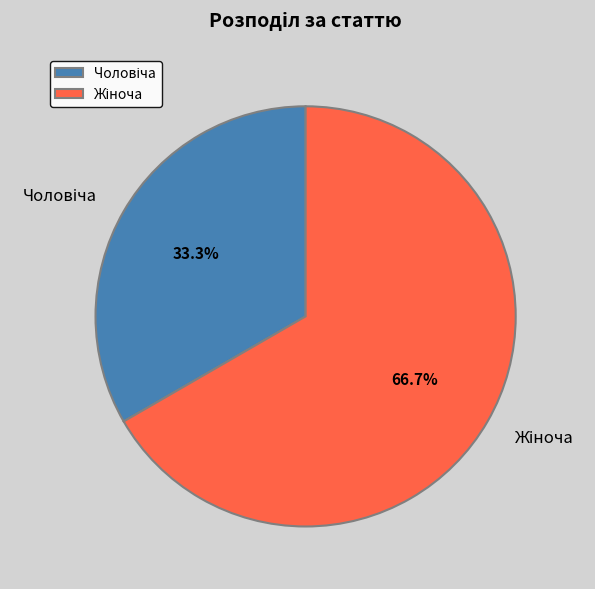

Does any single category account for the majority?

Yes